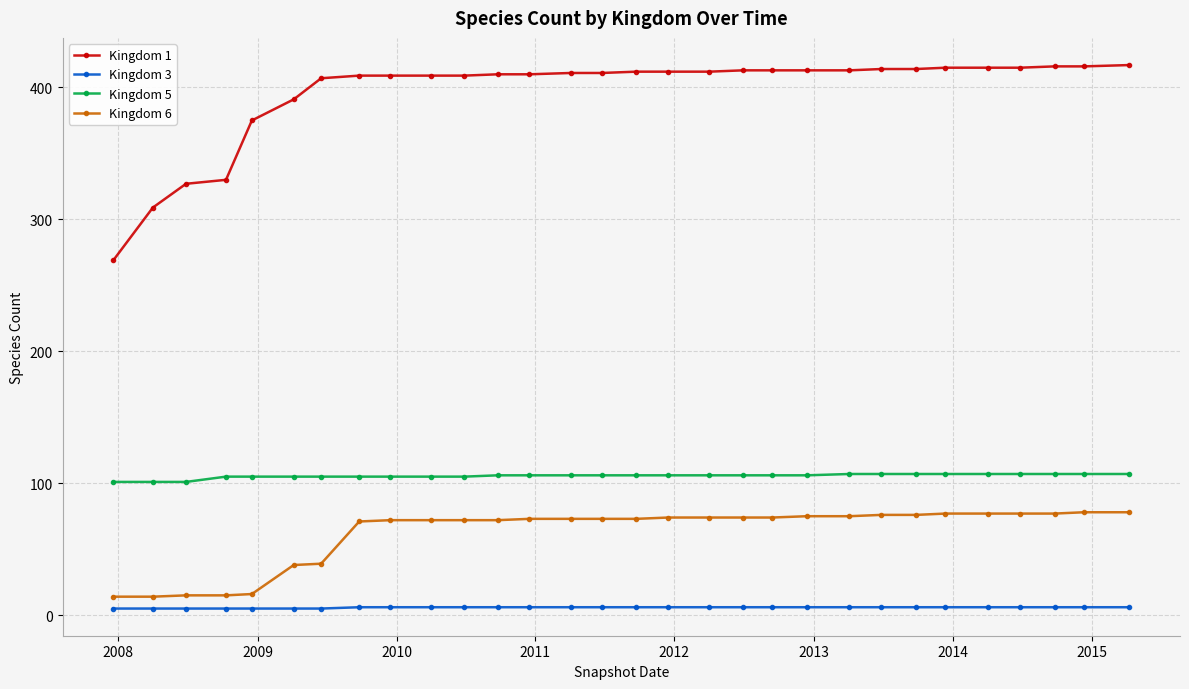

What is the greatest value displayed?

417